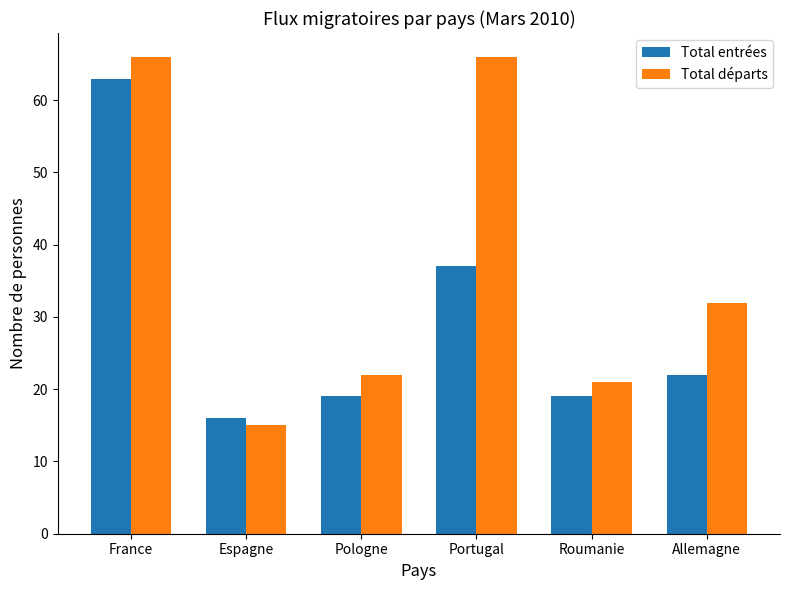

What is the maximum value for Total départs?

66